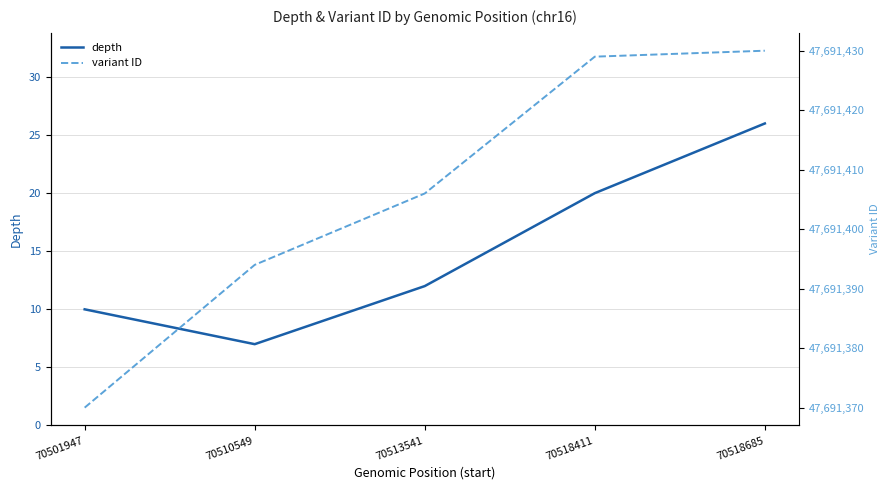

True or false: variant ID has more than 0 interior local peaks.

False